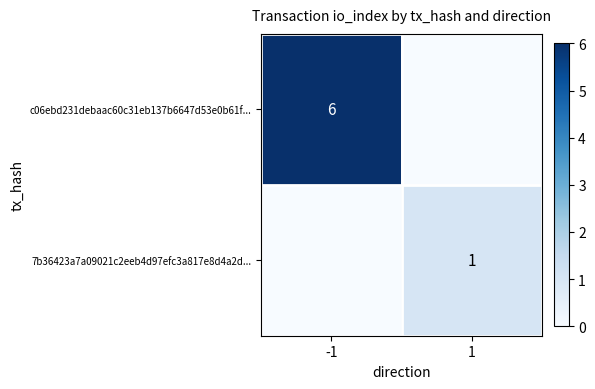

True or false: c06ebd231debaac60c31eb137b6647d53e0b61f... has a value of 10 at -1.

False